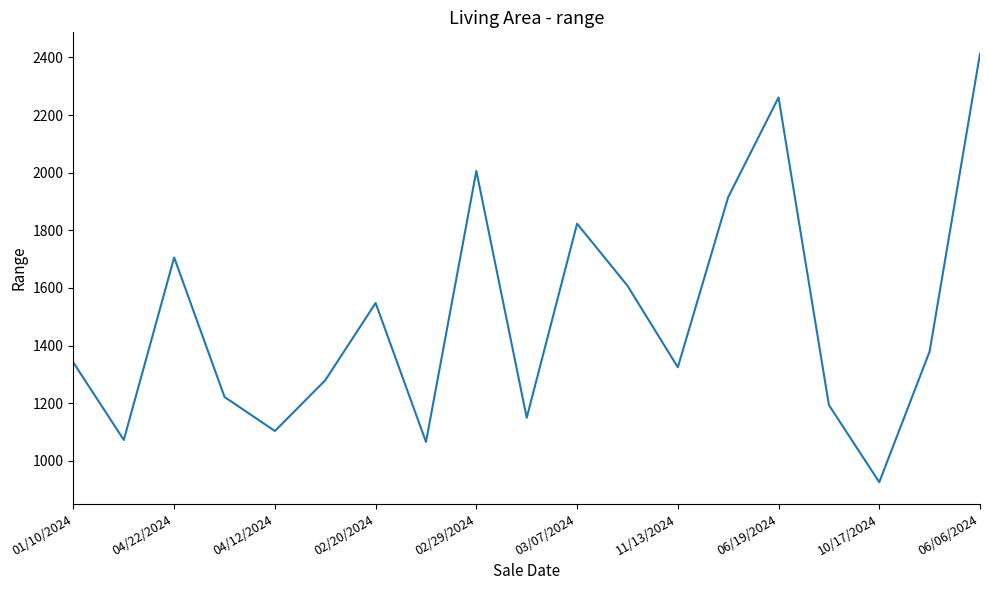

What is the difference between the maximum and minimum values?

1486.0